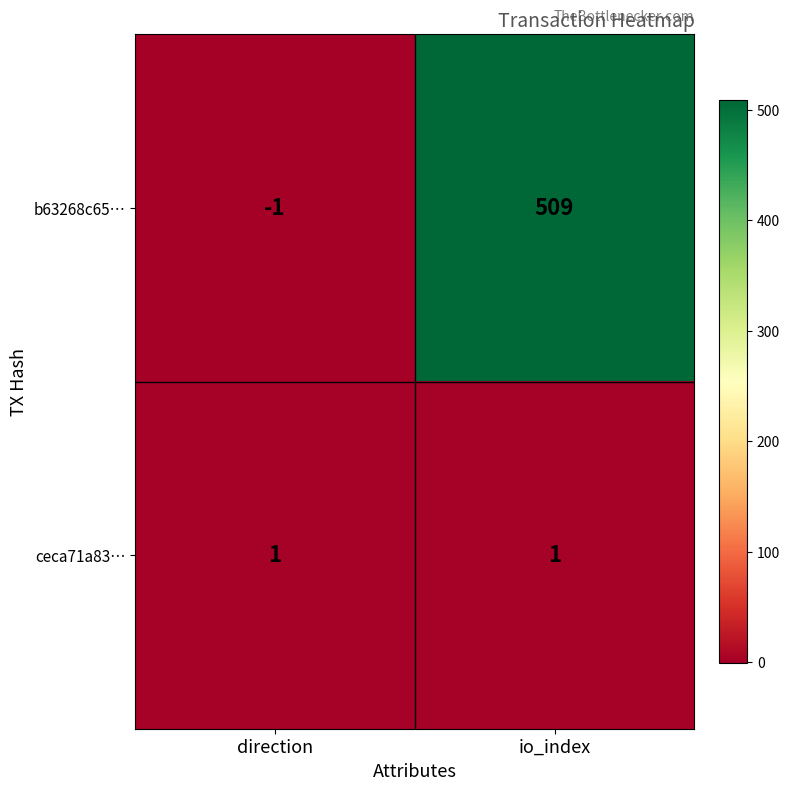

Which series changed the most between direction and io_index?

b63268c65…